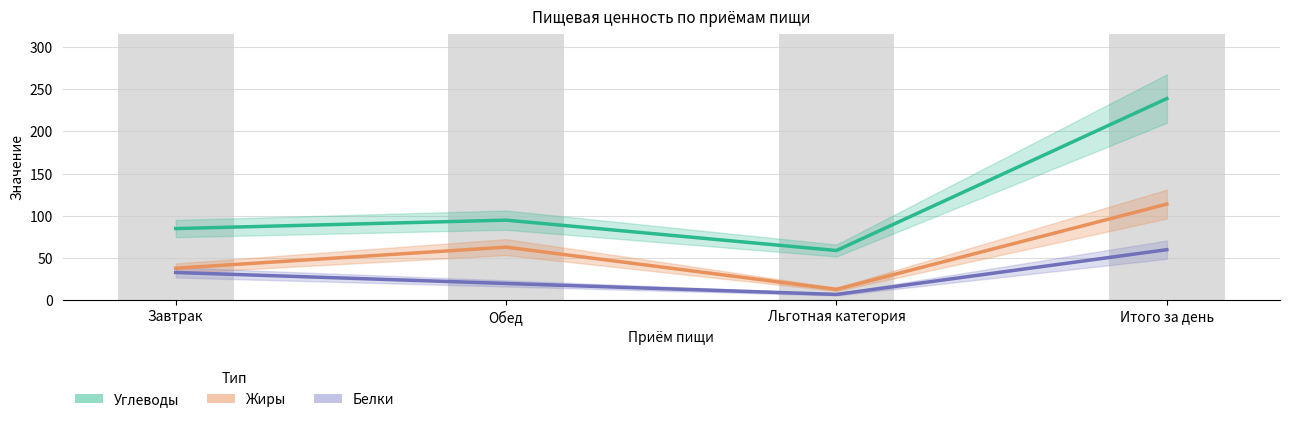

Rank the series by their maximum value, from highest to lowest.

Углеводы, Жиры, Белки